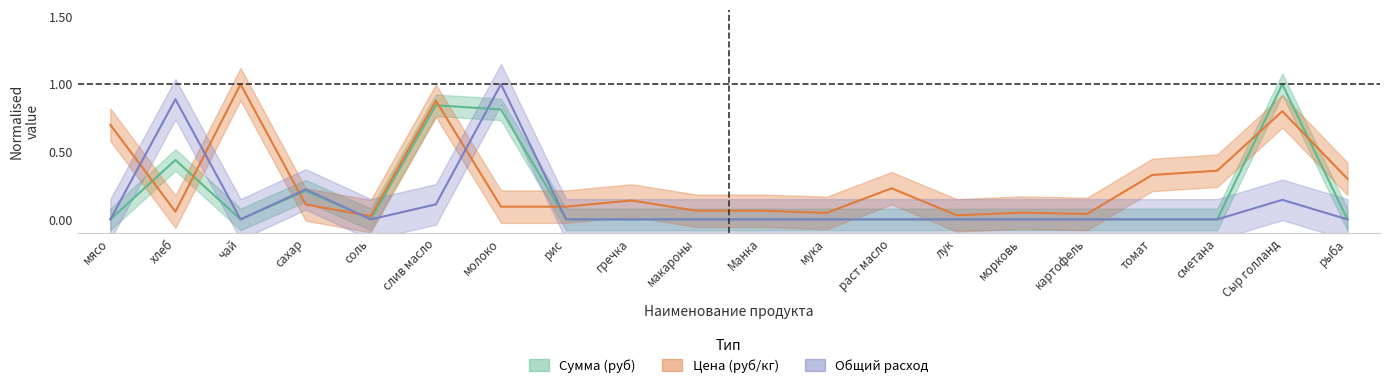

The value of price at сметана is -0.4. True or false?

False